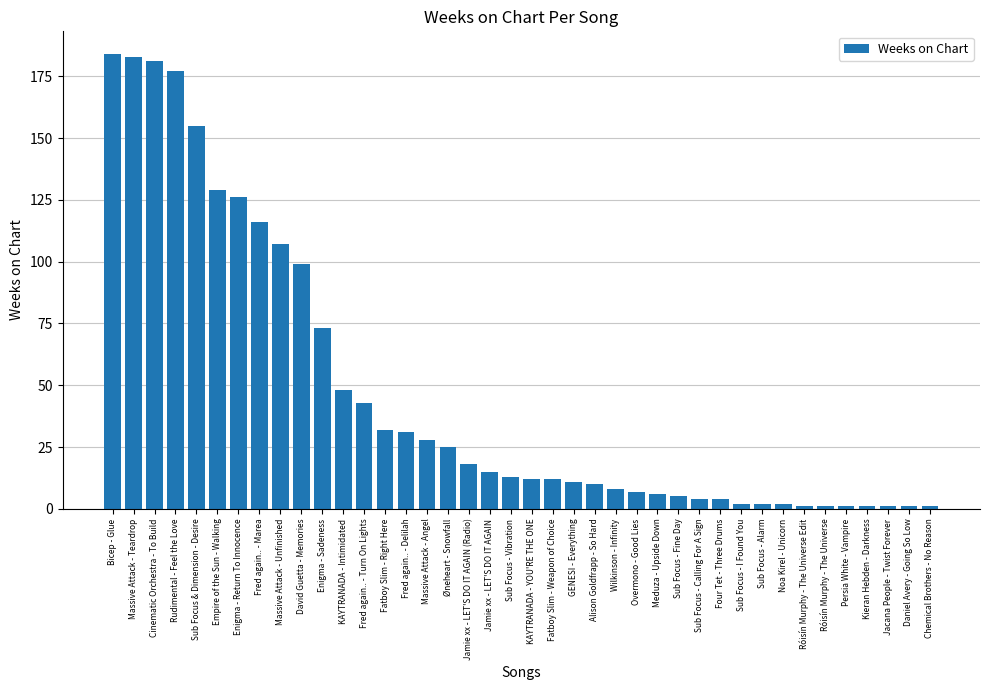

Which has a higher value, Overmono - Good Lies or Jamie xx - LET'S DO IT AGAIN?

Jamie xx - LET'S DO IT AGAIN